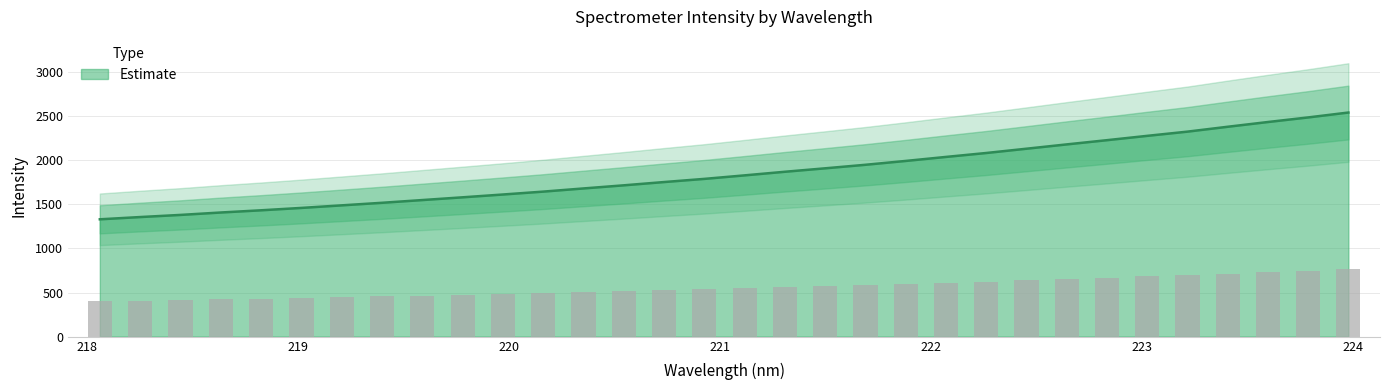

At which category does the chart reach its peak across all series?

223.9802